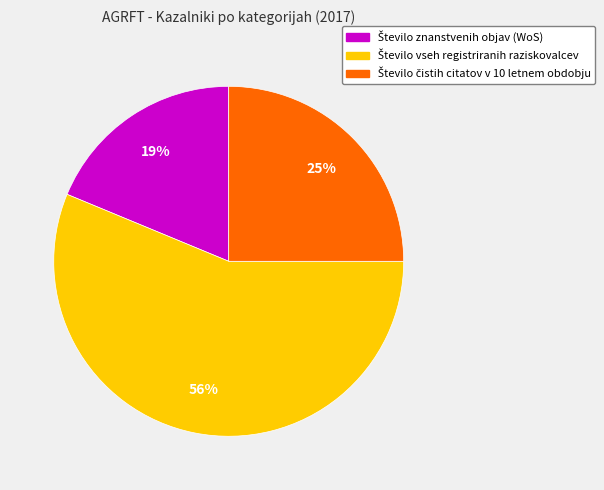

Is there any slice that represents more than half of the pie?

Yes